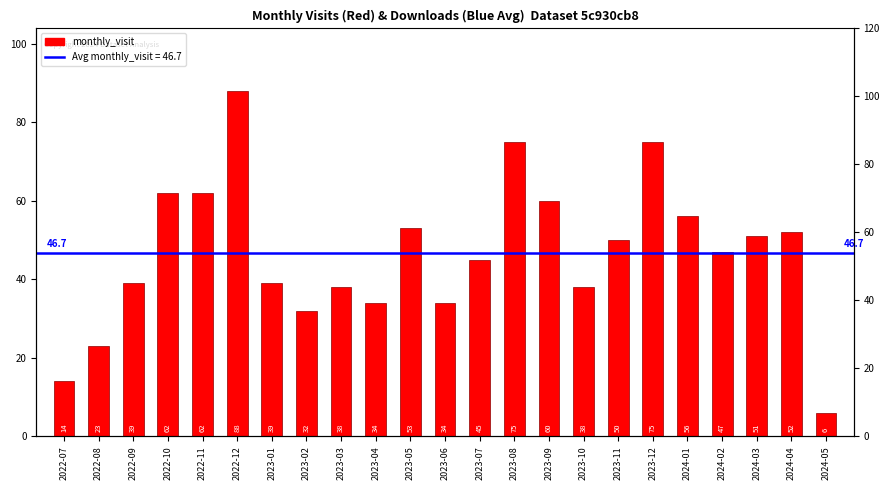

Which category has the lowest value across all series?

2024-05